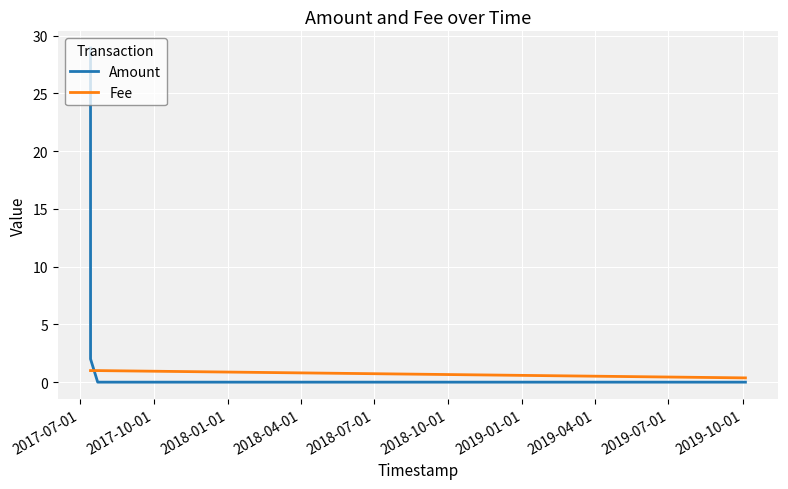

True or false: Fee has more than 1 points higher than both neighbors.

False